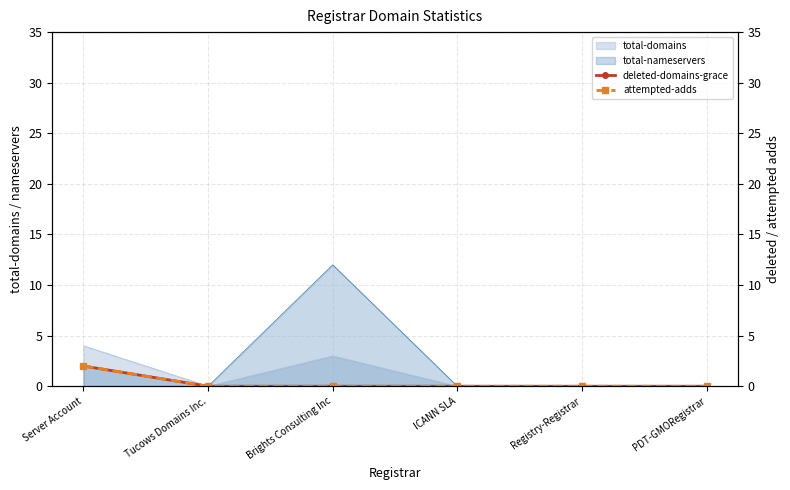

True or false: attempted-adds and deleted-domains-grace cross at least once.

False